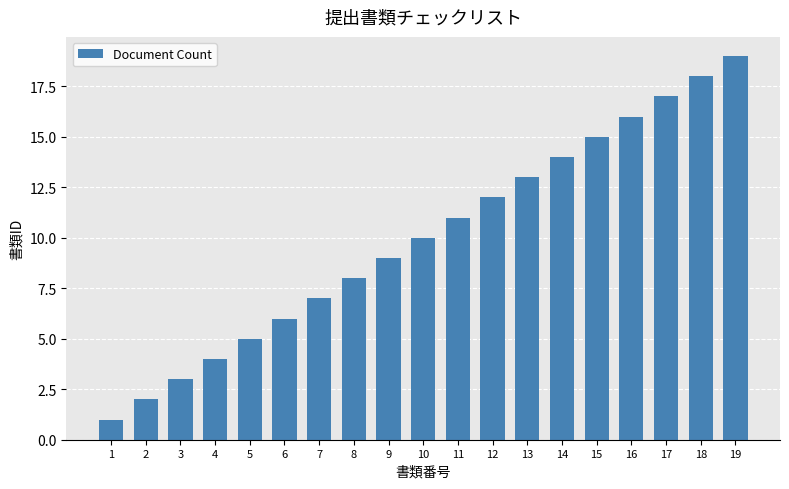

What value does the data have at 19, to the nearest 5?

20